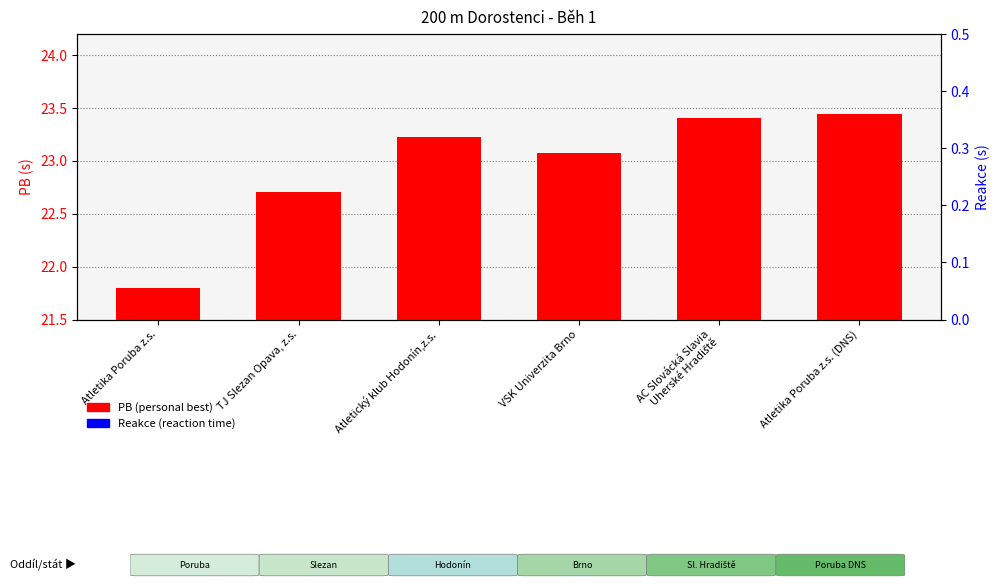

Reading right to left, list all the values displayed in this chart.

PB (personal best): 23.4	23.4	23.1	23.2	22.7	21.8
Reakce (reaction time): 0.0	0.2	0.1	0.2	0.2	0.1